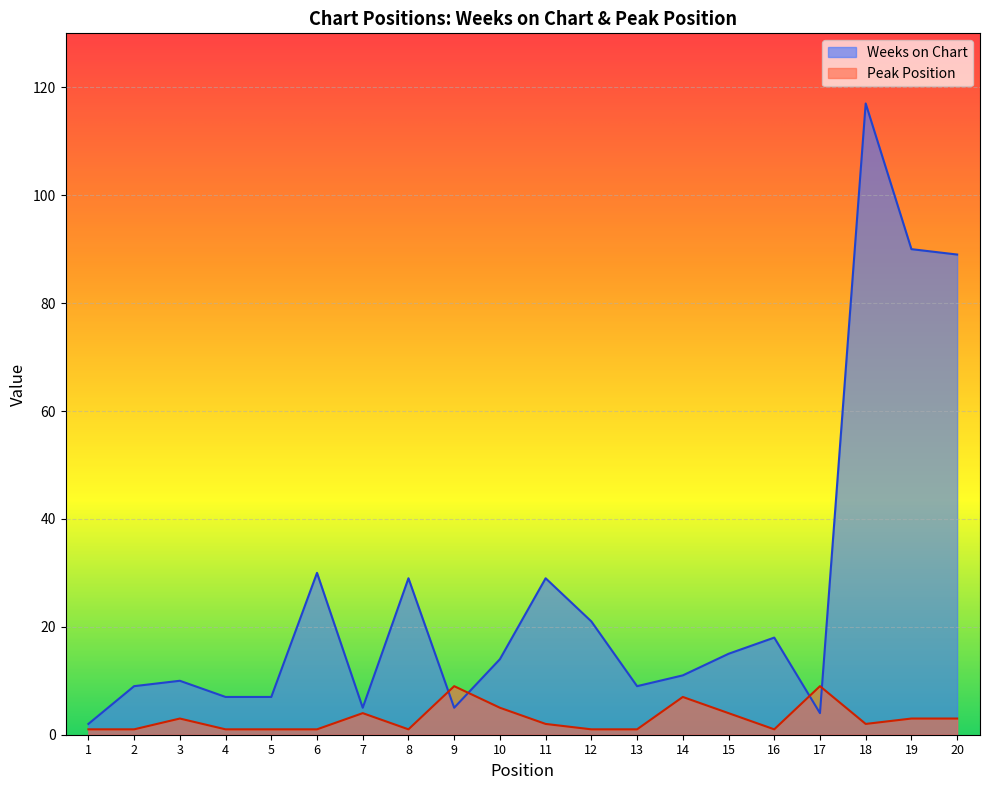

True or false: Weeks on Chart has more than 1 points higher than both neighbors.

True